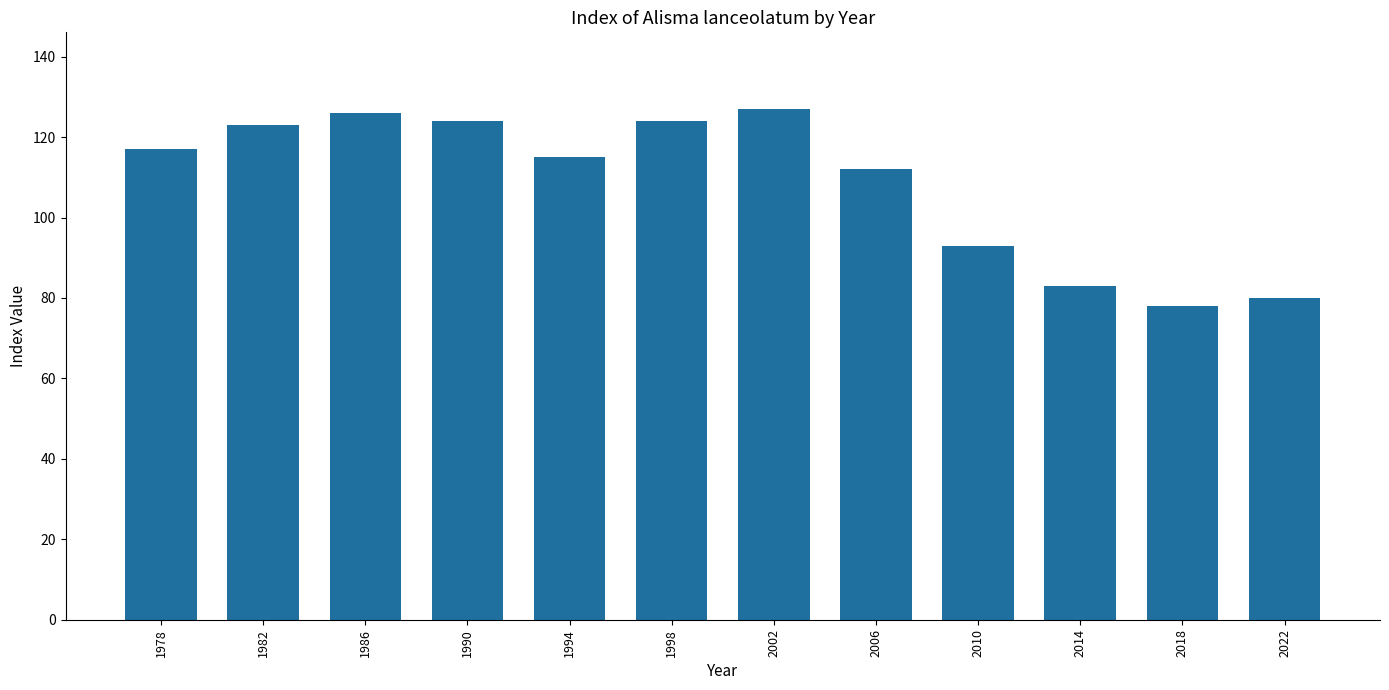

Where is the data nearest to the value 102?

2010